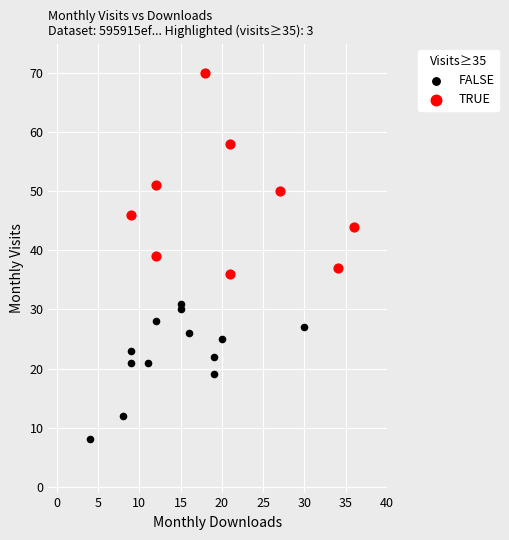

Which series reaches the maximum Y coordinate?

TRUE